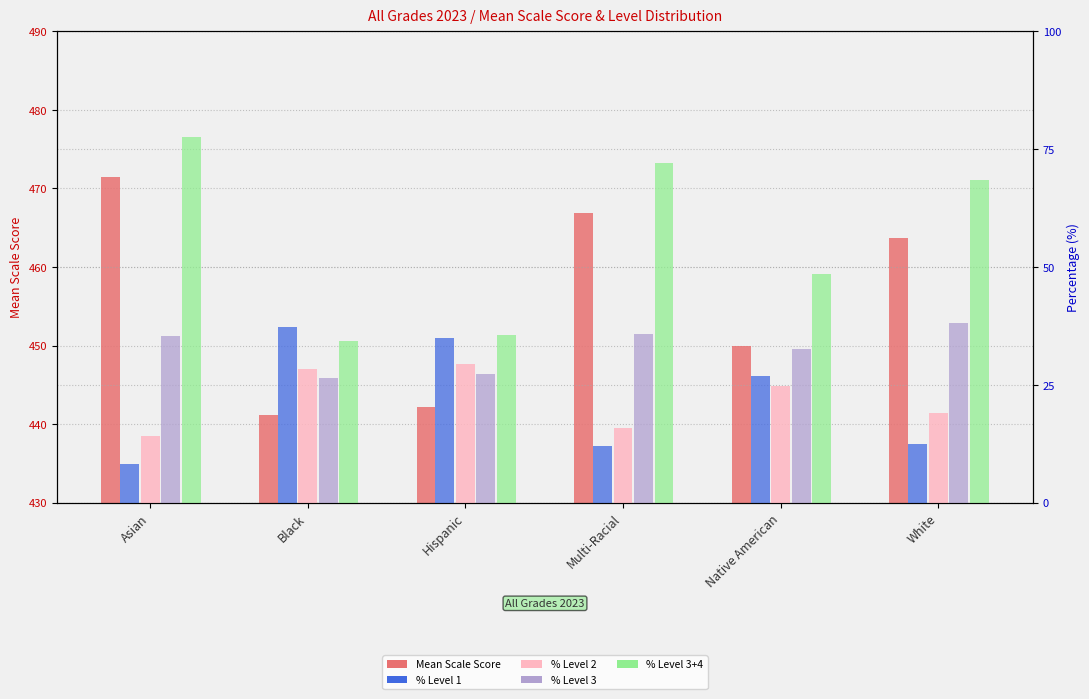

At how many categories does at least one series exceed 393?

6